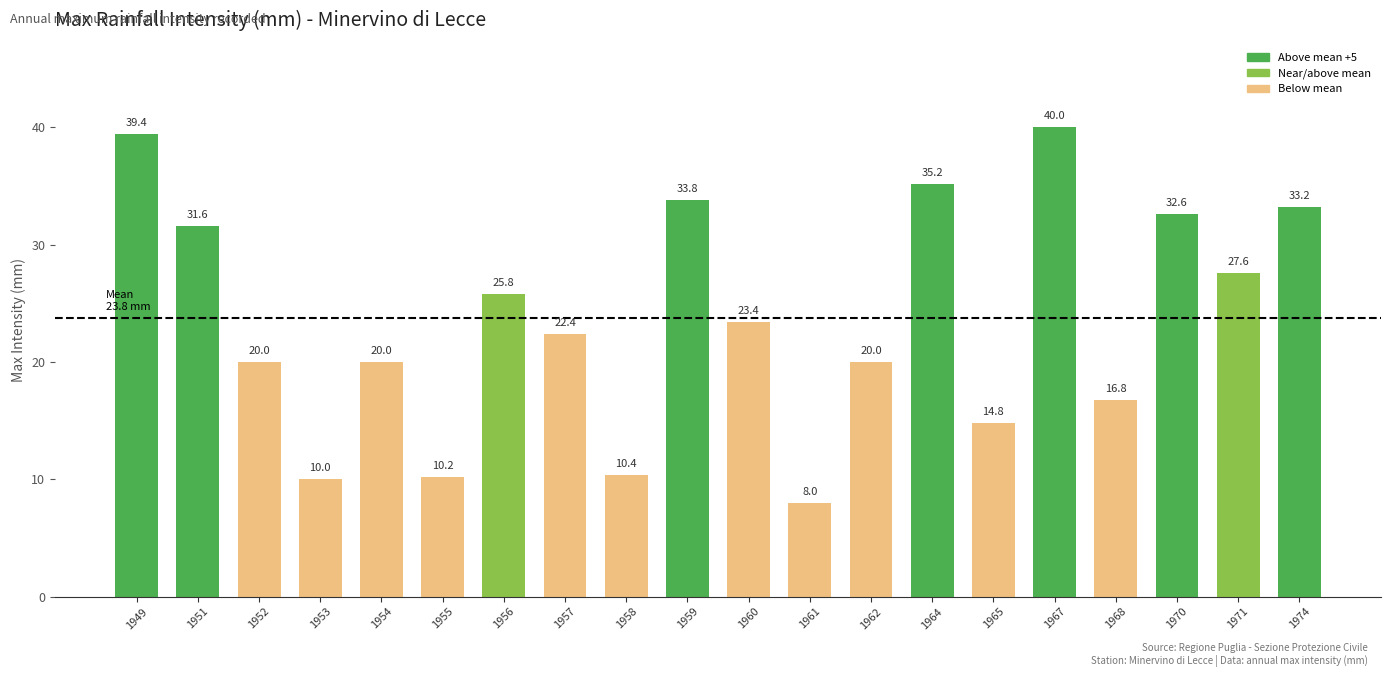

What is the greatest value displayed?

40.0